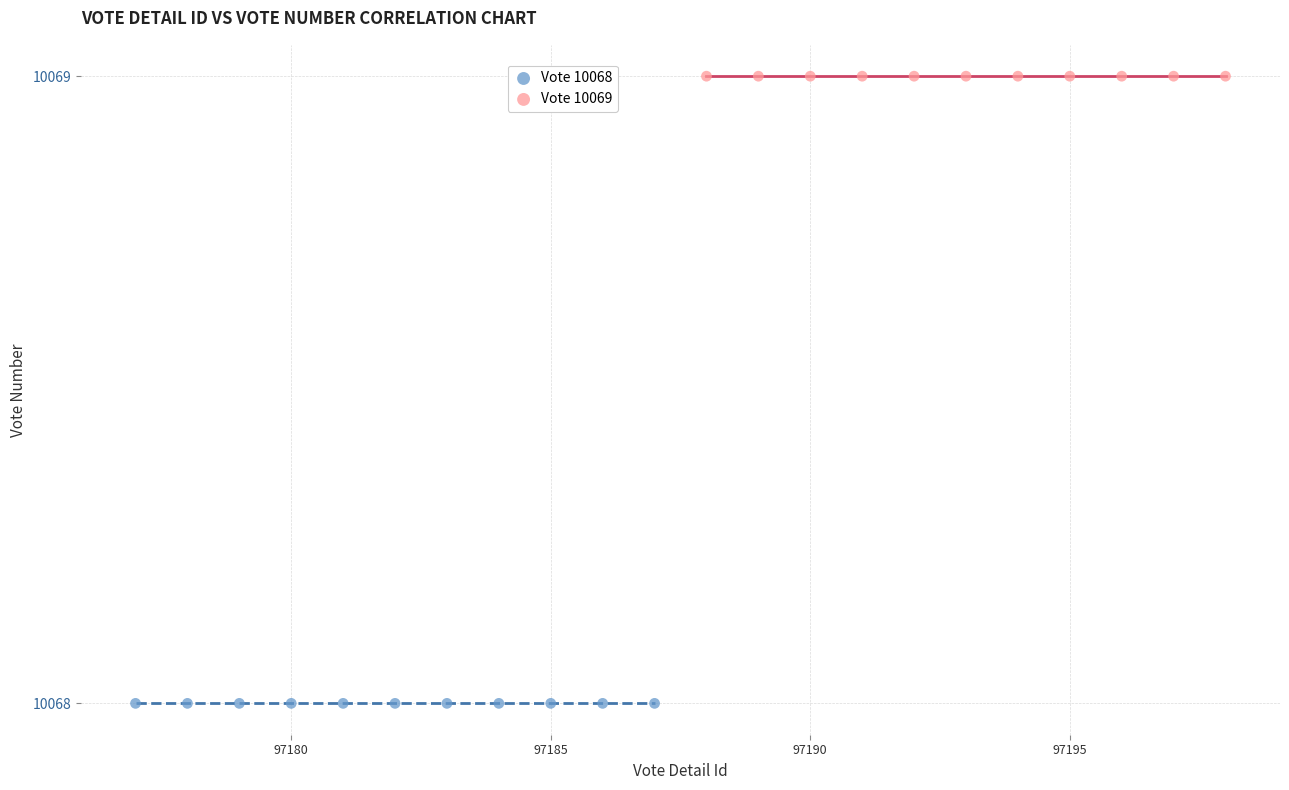

Which series contains the lowest Y value?

Vote 10068